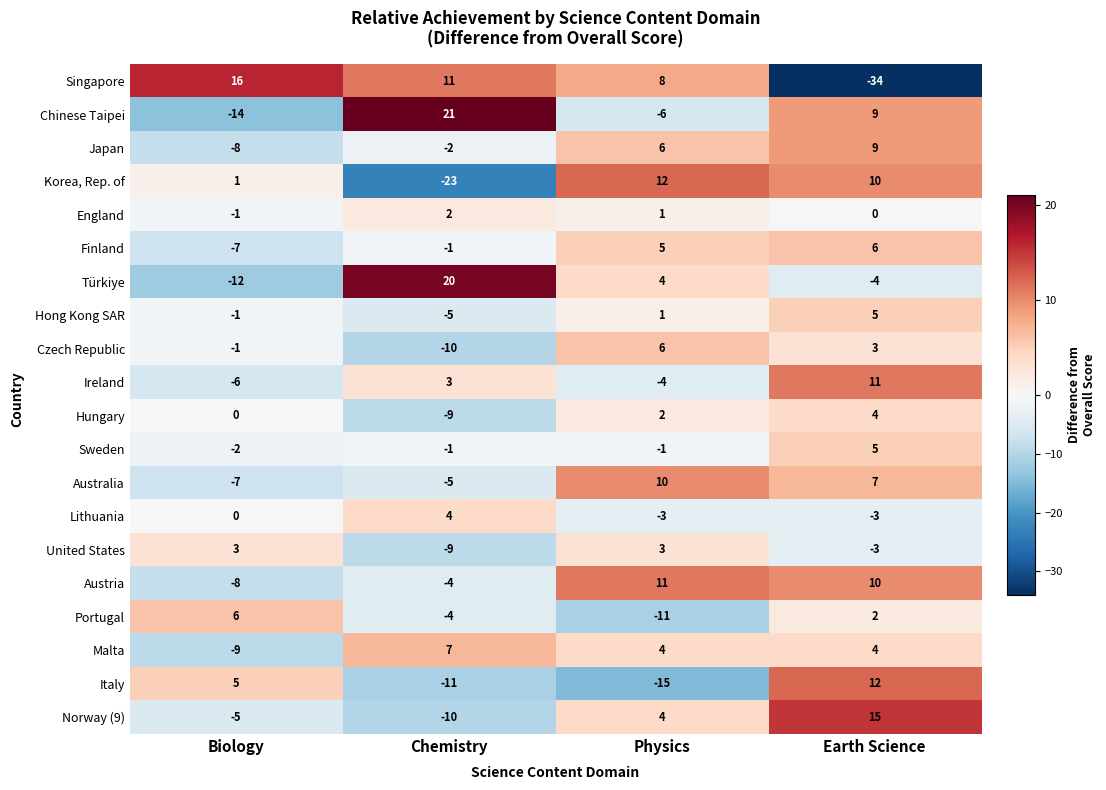

List the labels in order of Czech Republic value, largest first.

Physics, Earth Science, Biology, Chemistry